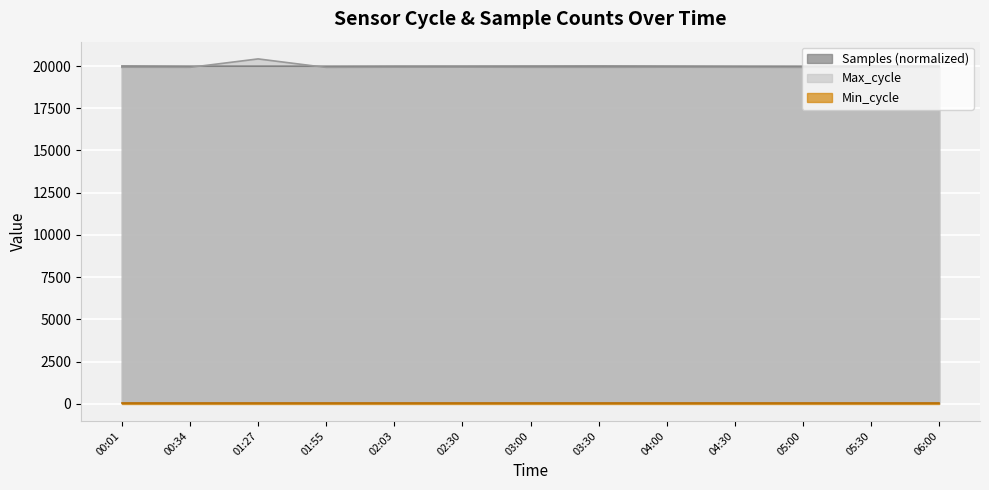

Which category has the highest value across all series?

01:27